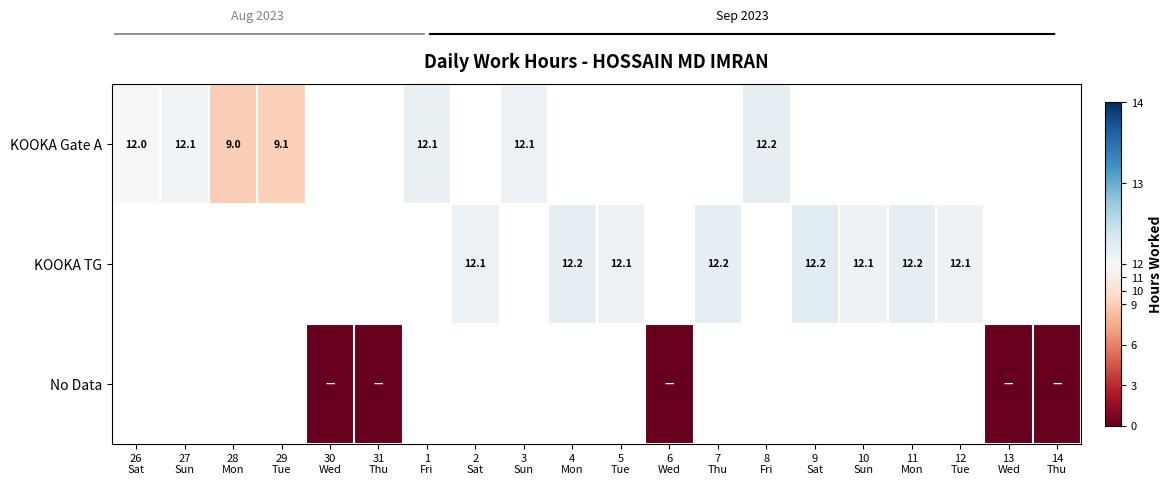

Between 12
Tue and 11
Mon, which is larger?

11
Mon